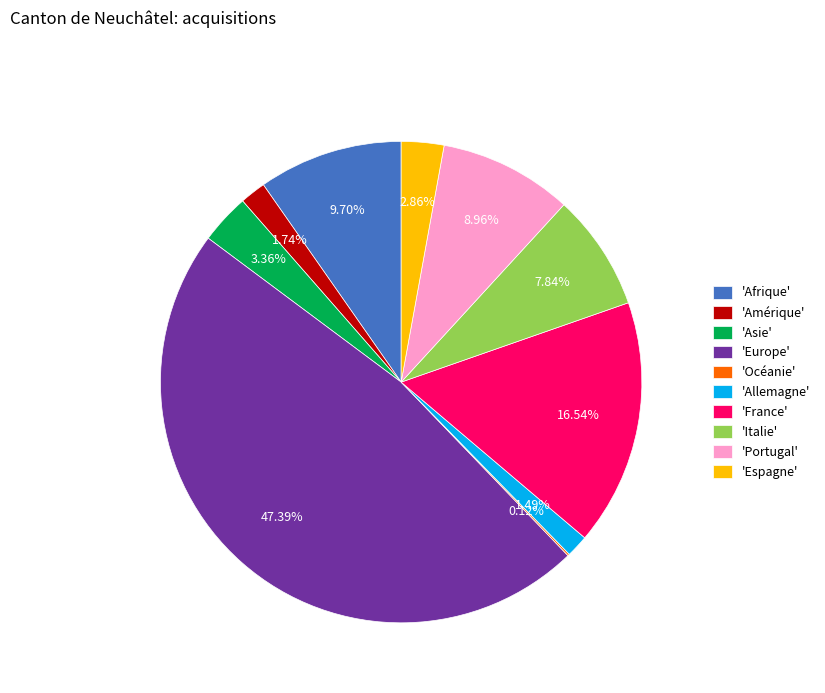

Do 'Afrique' and 'Europe' together represent more than half of the pie?

Yes